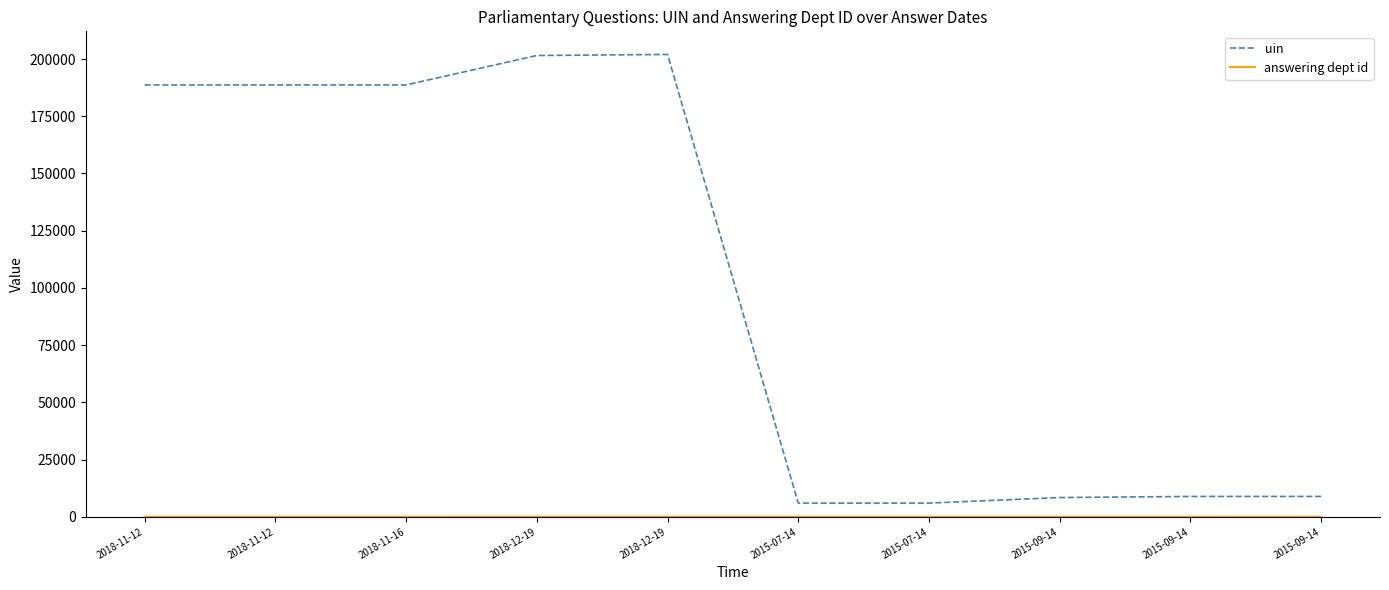

How many lines are shown in the chart?

2